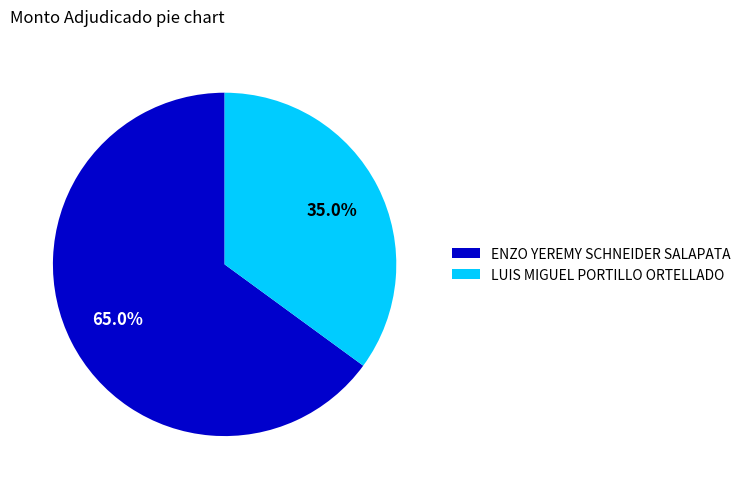

Rank the categories by value from highest to lowest.

ENZO YEREMY SCHNEIDER SALAPATA, LUIS MIGUEL PORTILLO ORTELLADO